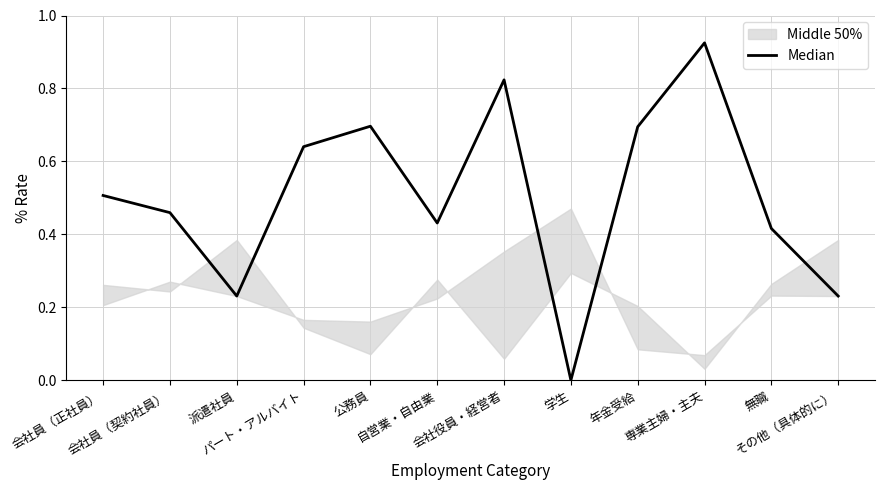

What is the change in value from 自営業・自由業 to 専業主婦・主夫?

+0.5